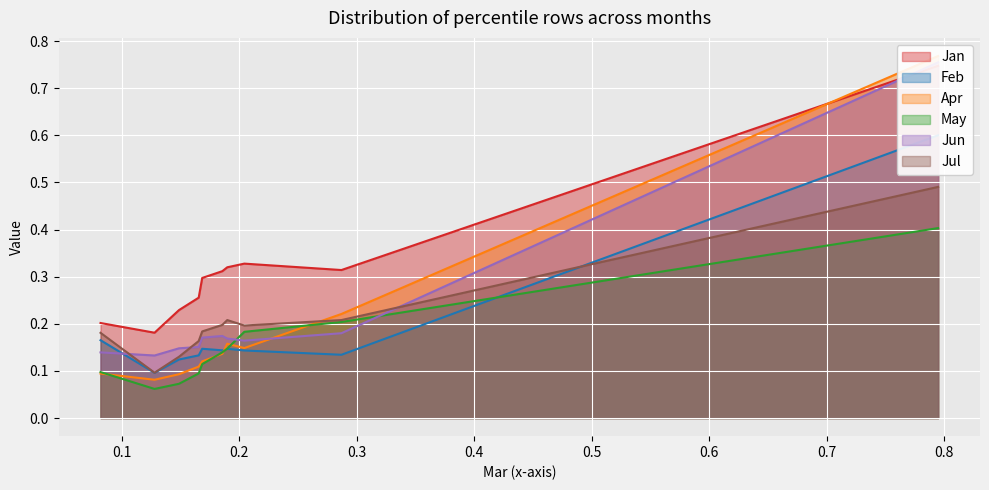

Rank the series at pct95 from highest to lowest value.

Apr, Jun, Jan, Feb, Jul, May